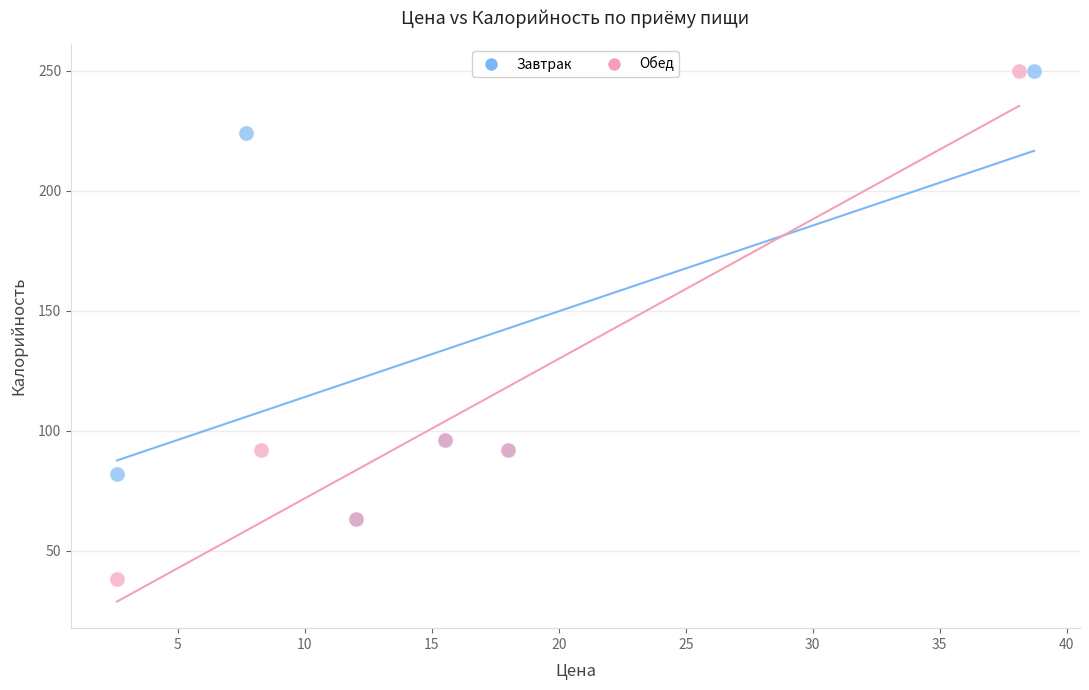

Which series reaches the minimum Y coordinate?

Обед